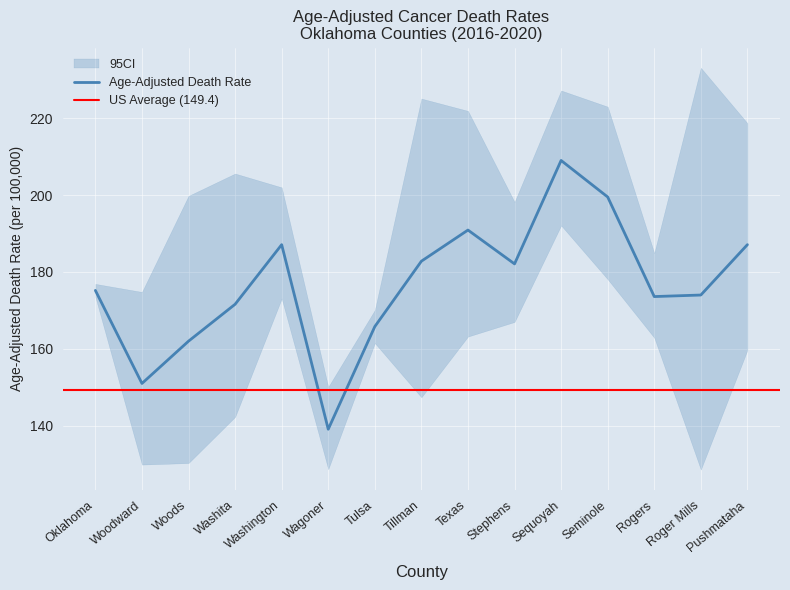

What is the difference between the highest and lowest values at Woods?

69.5